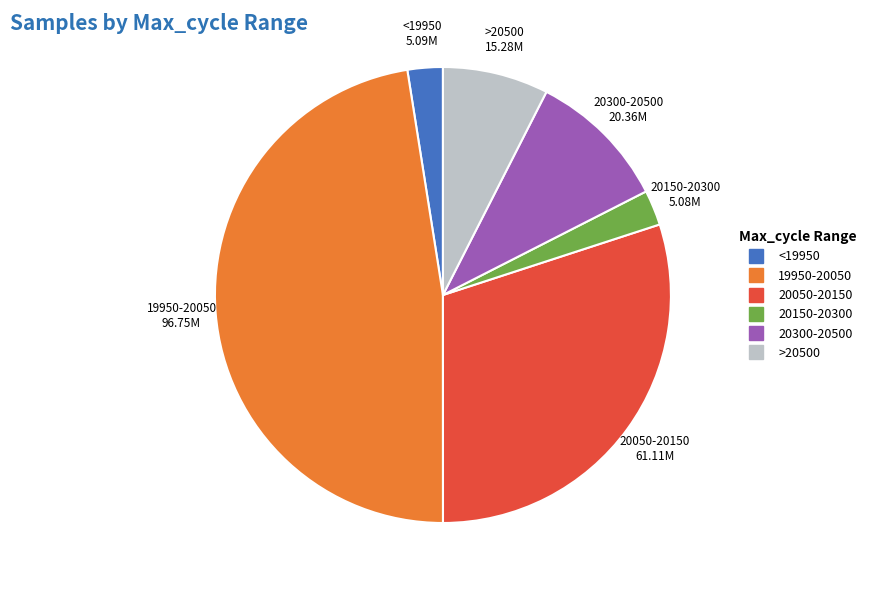

Is there a majority slice in this chart?

No